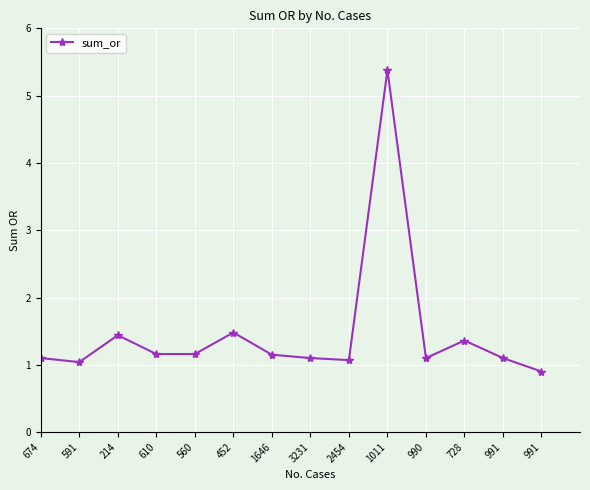

What is the difference between the maximum and minimum values?

4.5